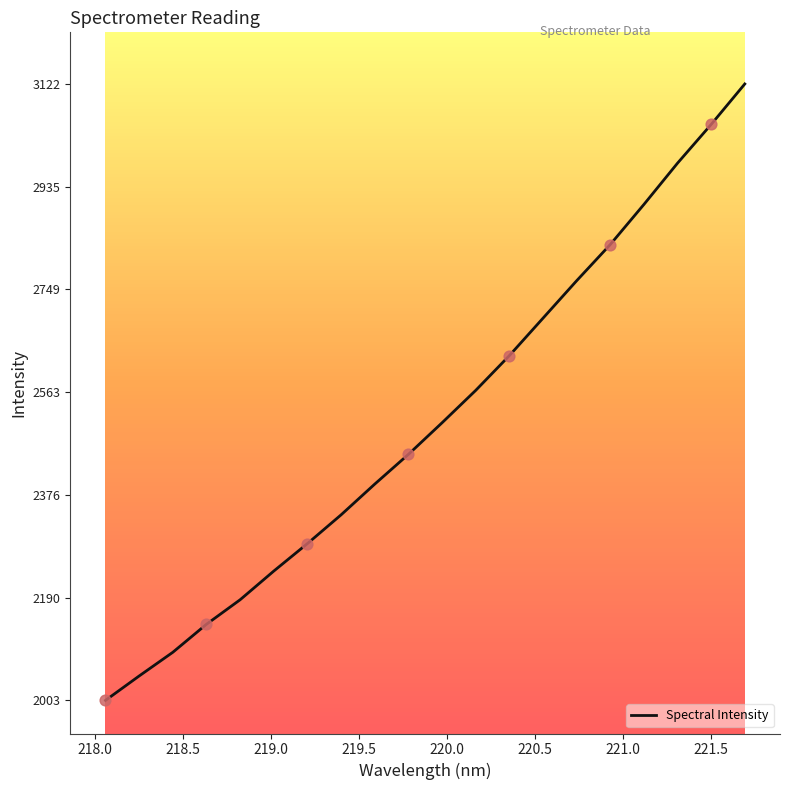

What is the difference between the maximum and minimum values?

1118.4